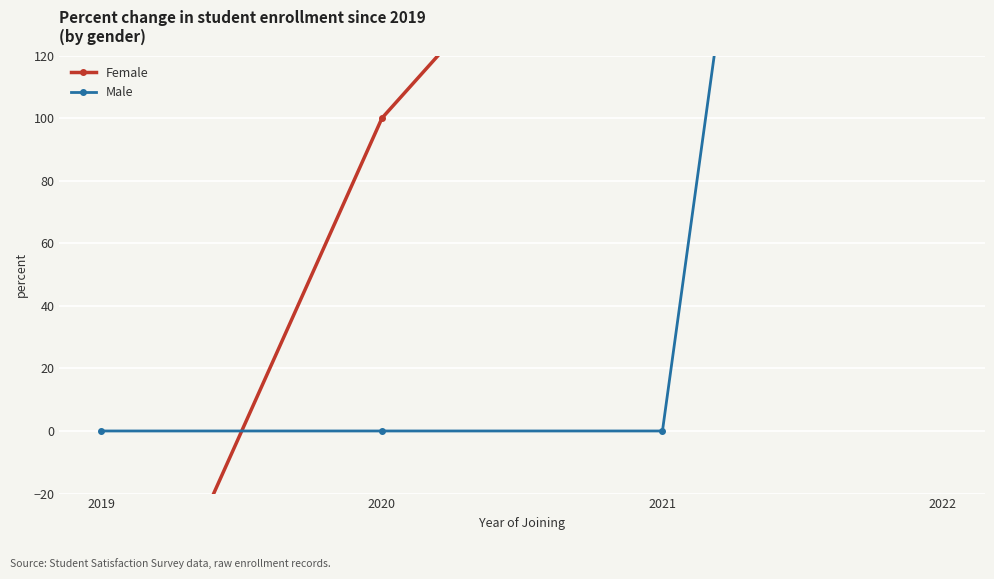

Reading right to left, transcribe all the data shown in this chart.

Female: 1800	200	100	-100
Male: 650	0	0	0